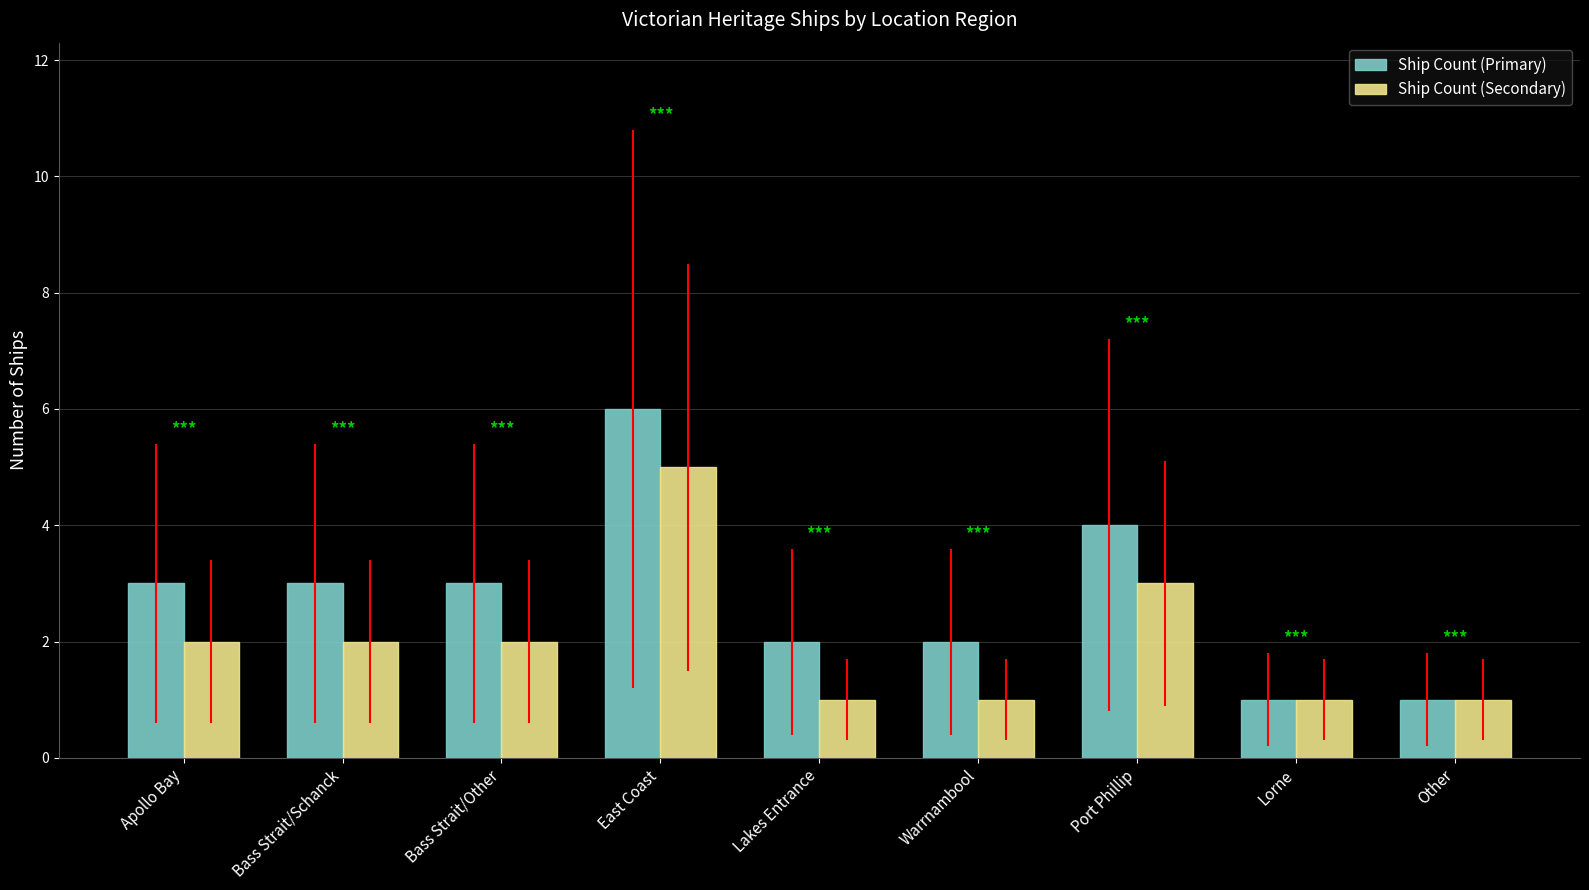

Read the Ship Count (Primary) value at Bass Strait/Schanck.

3